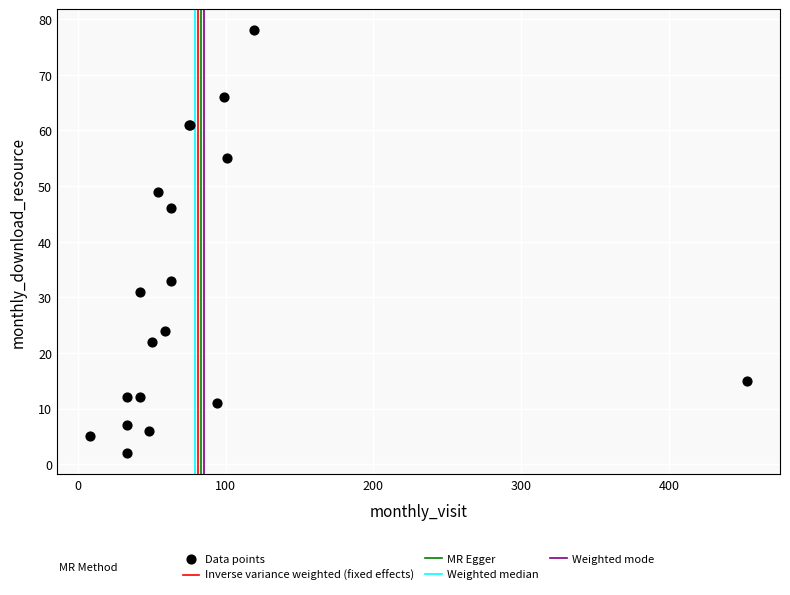

What Y value in the scatter plot is closest to 40?

46